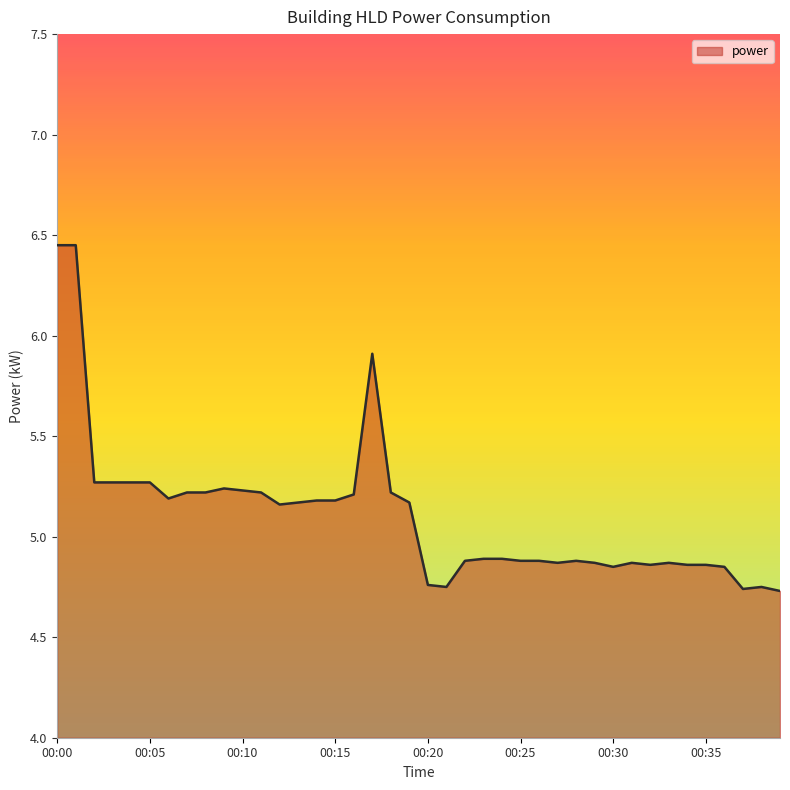

What is the difference between the maximum and minimum values?

1.7